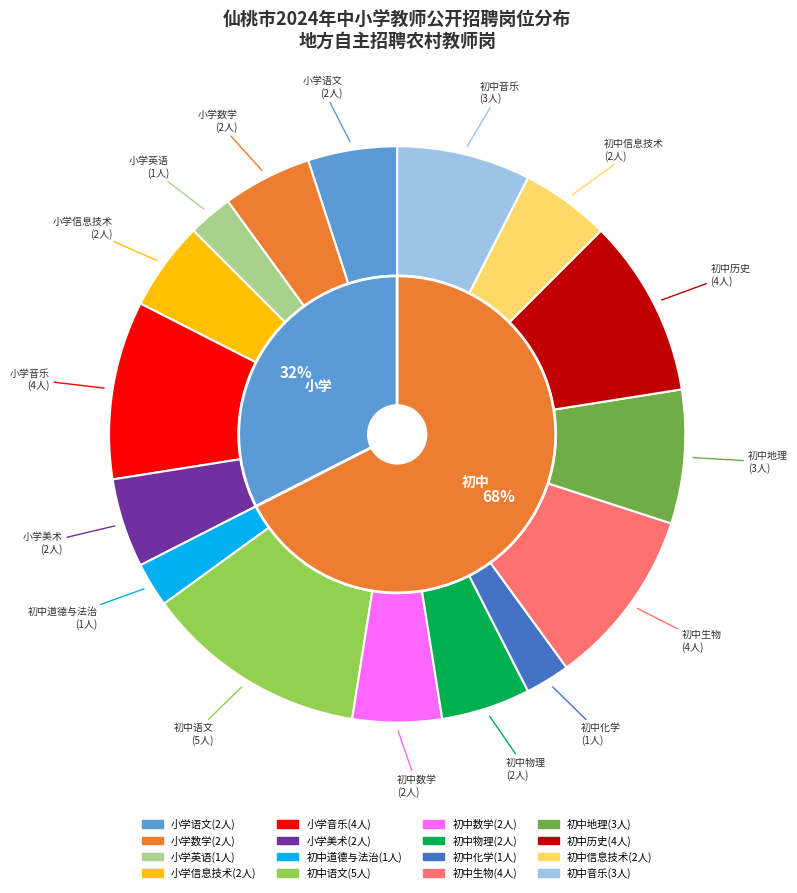

What percentage is the 小学信息技术 slice, to the nearest percent?

5%